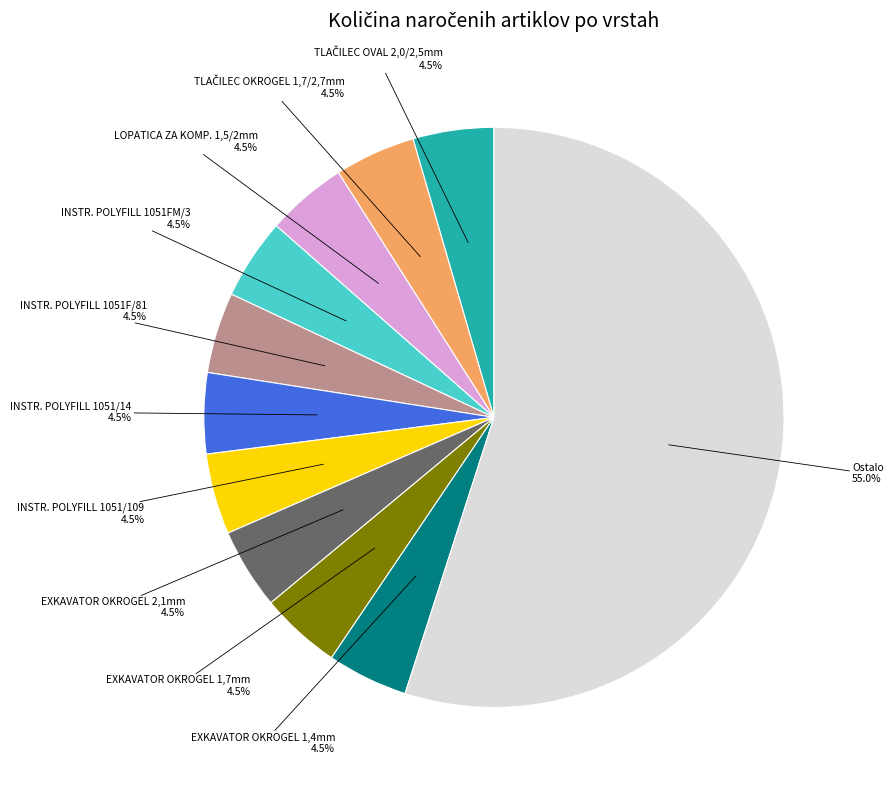

Is there any slice that represents more than half of the pie?

Yes